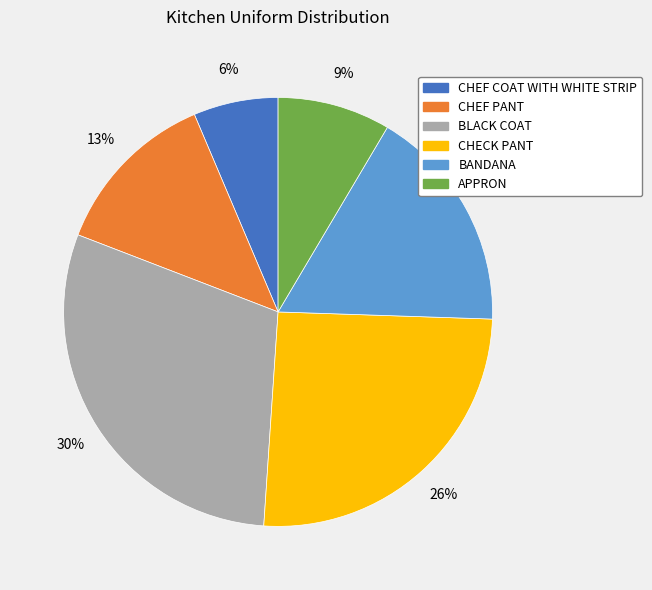

Is there any slice that represents more than half of the pie?

No